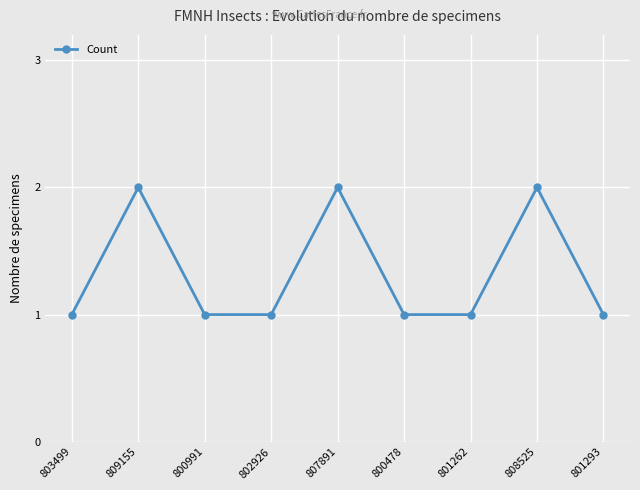

What is the difference between the values at 800478 and 807891?

1